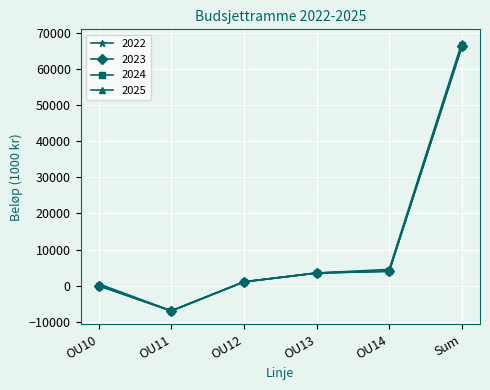

Does the chart have visible grid lines?

Yes